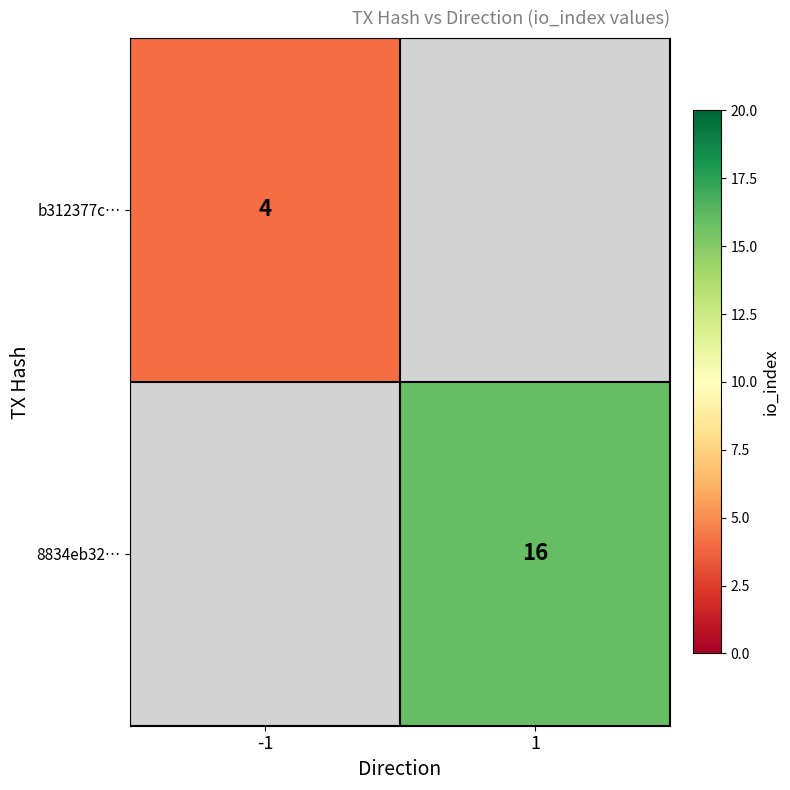

Which has a higher value, -1 or 1?

1